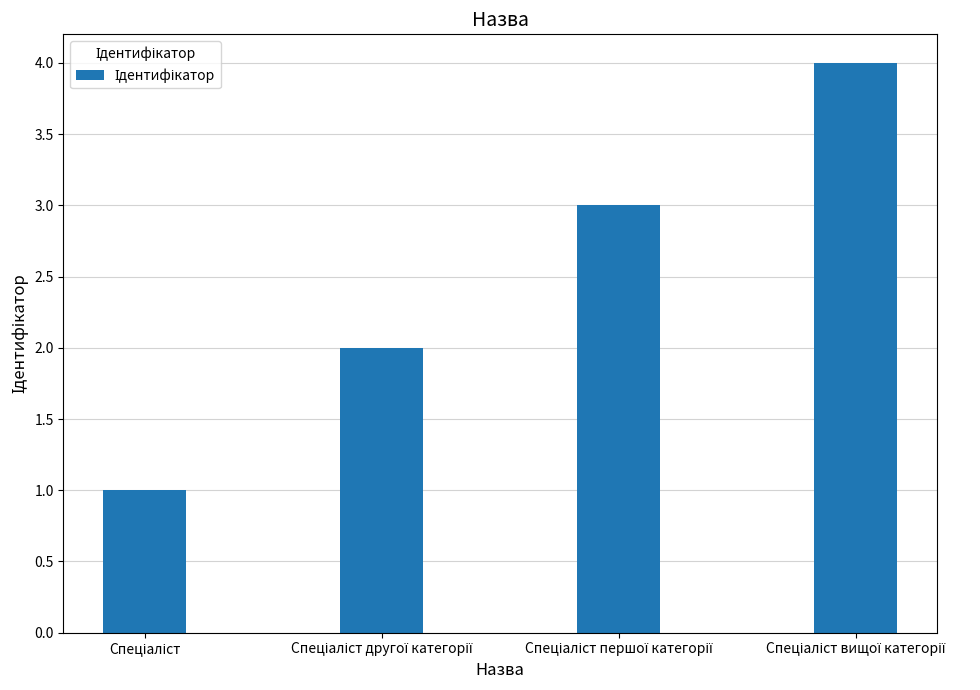

What is the sum of all values?

10